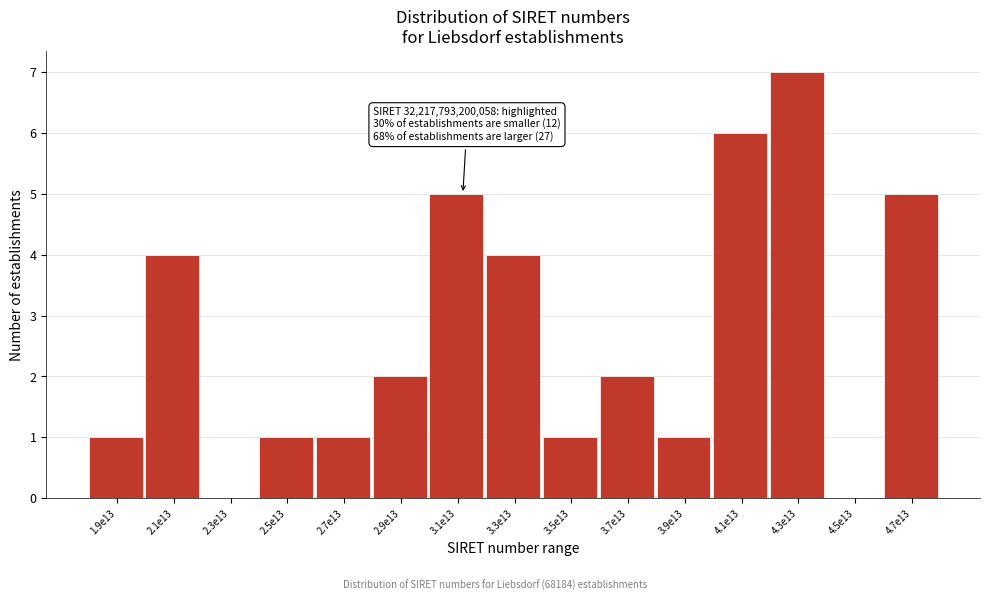

Reading right to left, what are all the values shown in this chart?

4.7e13=5	4.5e13=0	4.3e13=7	4.1e13=6	3.9e13=1	3.7e13=2	3.5e13=1	3.3e13=4	3.1e13=5	2.9e13=2	2.7e13=1	2.5e13=1	2.3e13=0	2.1e13=4	1.9e13=1